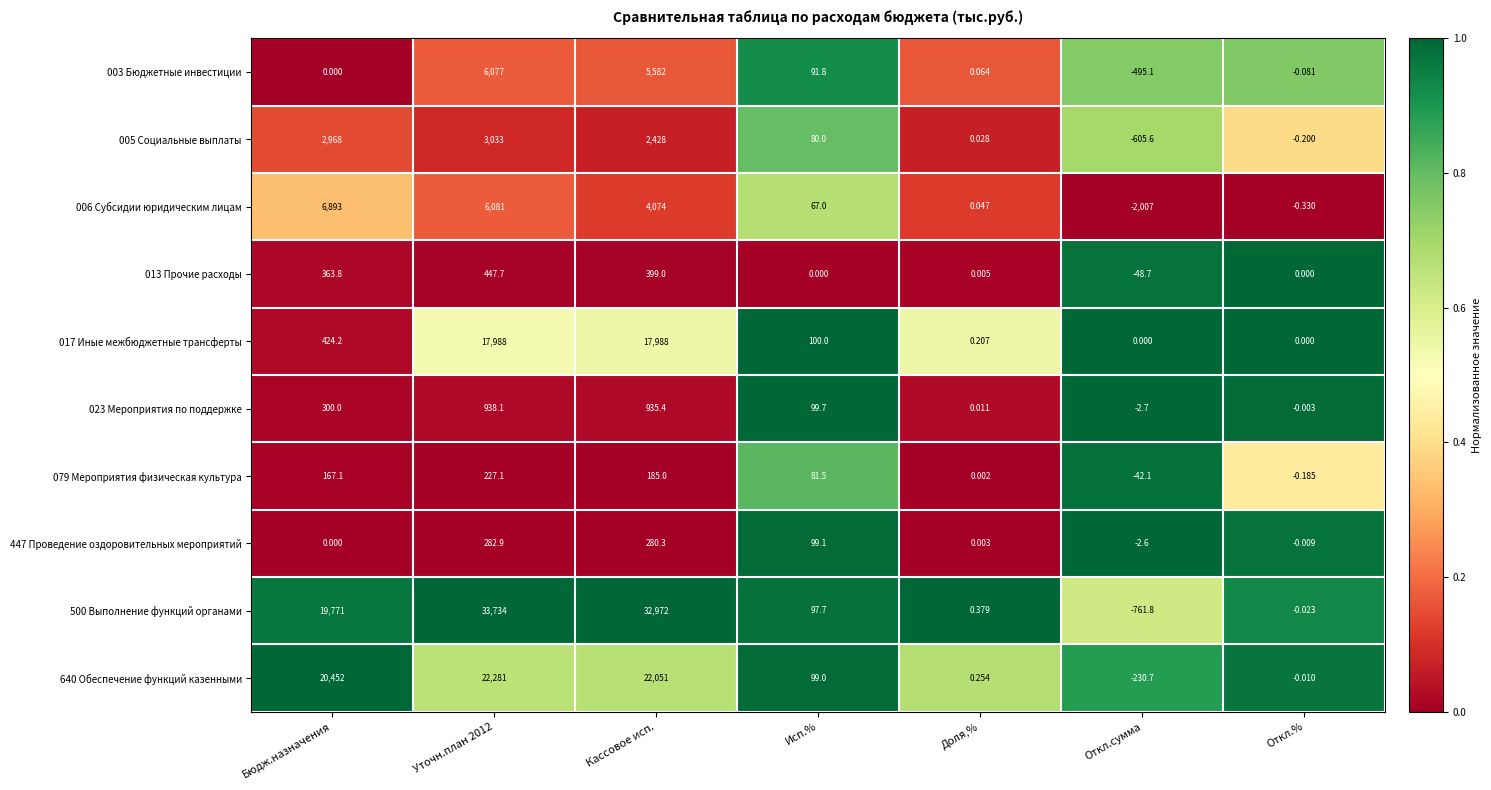

At which category is the sum across all series the highest?

Уточн.план 2012